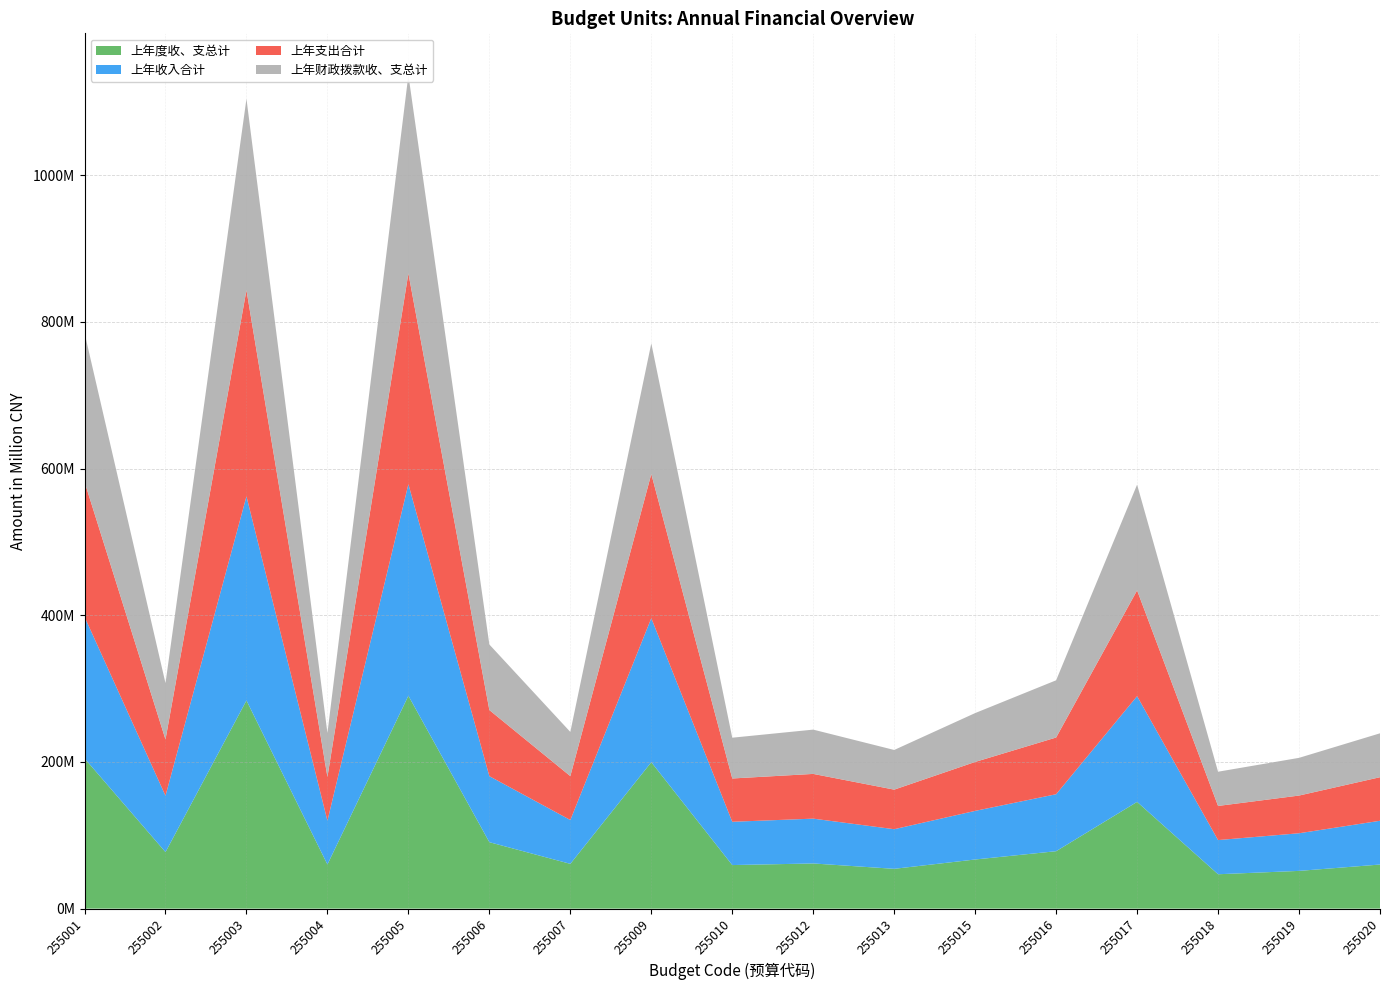

Reading right to left, transcribe all the data shown in this chart.

上年度收、支总计: 255020=60091869.6	255019=51428352.8	255018=46846969.6	255017=145498946.9	255016=78267034.7	255015=66964861.9	255013=54242718.0	255012=61557524.6	255010=59363865.2	255009=199601268.1	255007=61029504.2	255006=90558479.9	255005=290214790.7	255004=60141801.5	255003=283764654.6	255002=77073647.3	255001=204815739.2
上年收入合计: 255020=59662475.5	255019=51306052.8	255018=46598684.6	255017=144166212.0	255016=77682139.7	255015=66281214.7	255013=54014280.2	255012=61104391.2	255010=59016079.7	255009=196390061.9	255007=59785760.7	255006=90014906.0	255005=288463120.3	255004=59700435.8	255003=278344978.0	255002=76818874.1	255001=193117149.2
上年支出合计: 255020=59384709.5	255019=51397365.3	255018=46529540.0	255017=144182377.0	255016=77312690.6	255015=66716339.0	255013=53943851.3	255012=60984539.9	255010=59030210.1	255009=196468056.7	255007=59807073.5	255006=90105988.0	255005=287299250.9	255004=59605702.0	255003=280967247.5	255002=76680481.8	255001=183925313.9
上年财政拨款收、支总计: 255020=59859119.6	255019=51407352.8	255018=46663379.7	255017=144159788.4	255016=78022034.7	255015=66622211.9	255013=54081718.0	255012=60374206.9	255010=55606151.1	255009=178141868.1	255007=60247324.2	255006=89382479.9	255005=270463479.1	255004=59936701.5	255003=260923178.6	255002=76829347.3	255001=203068589.2